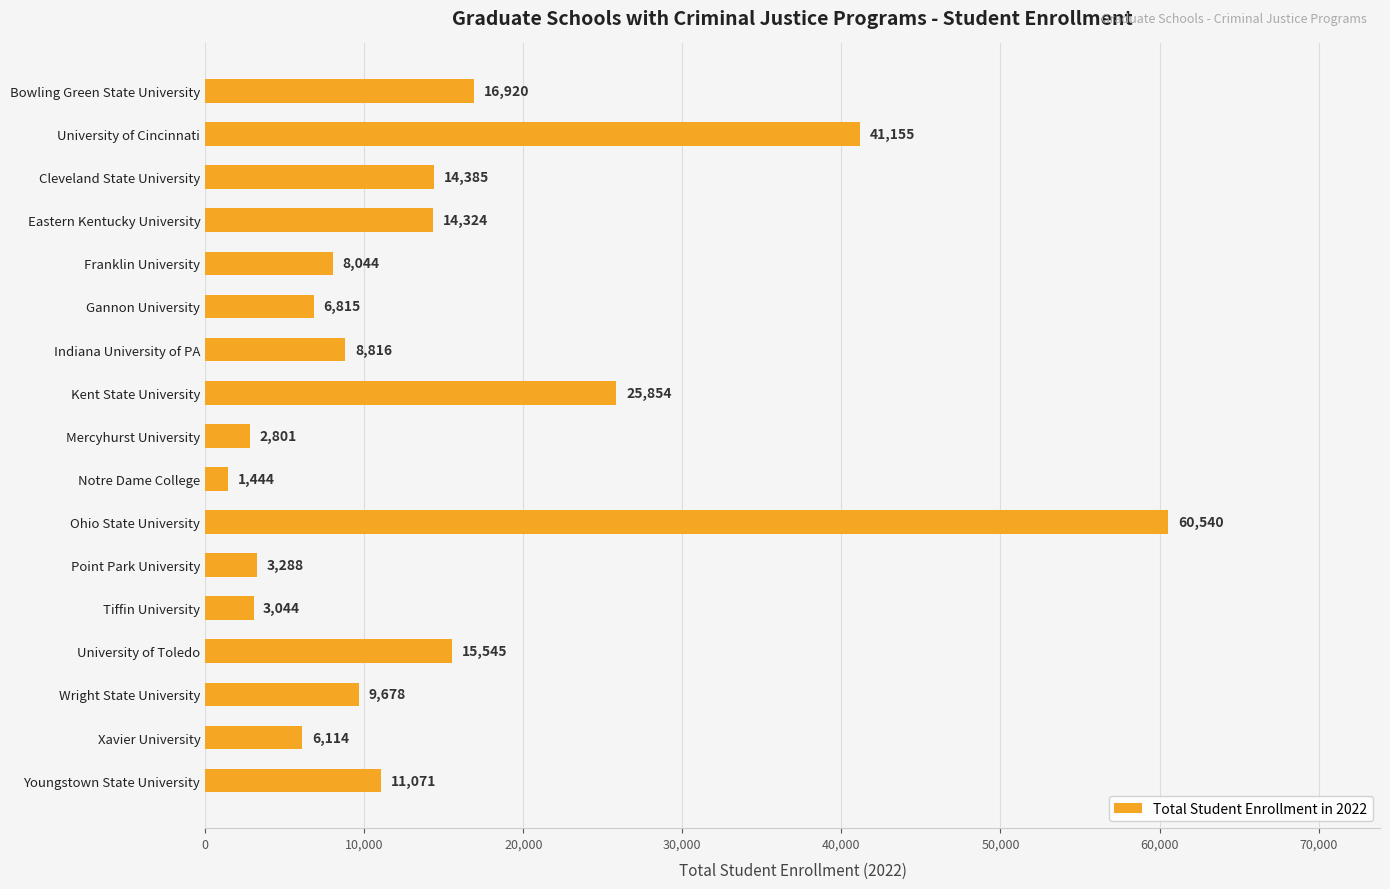

Reading top to bottom, list all the values displayed in this chart.

16920	41155	14385	14324	8044	6815	8816	25854	2801	1444	60540	3288	3044	15545	9678	6114	11071